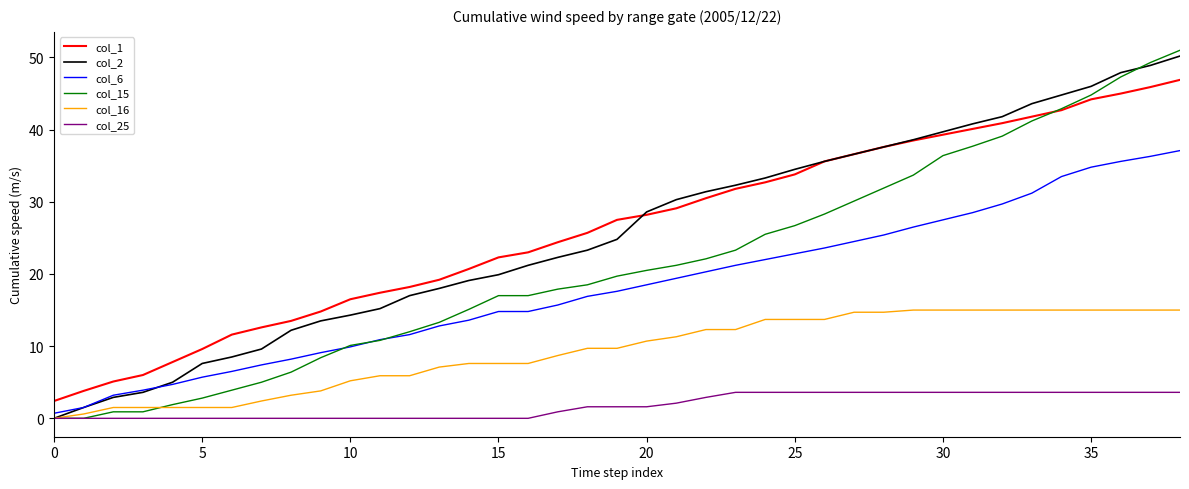

What is the maximum value shown in the chart?

51.0